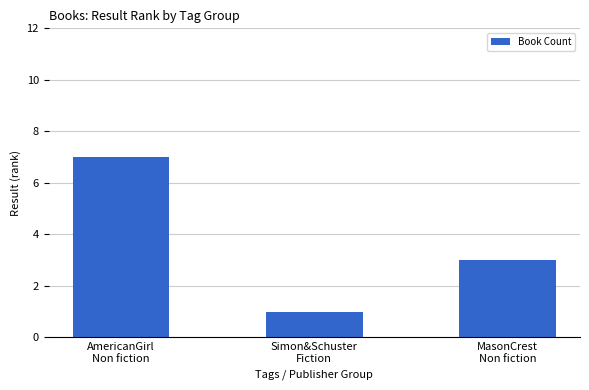

What is the greatest value displayed?

7